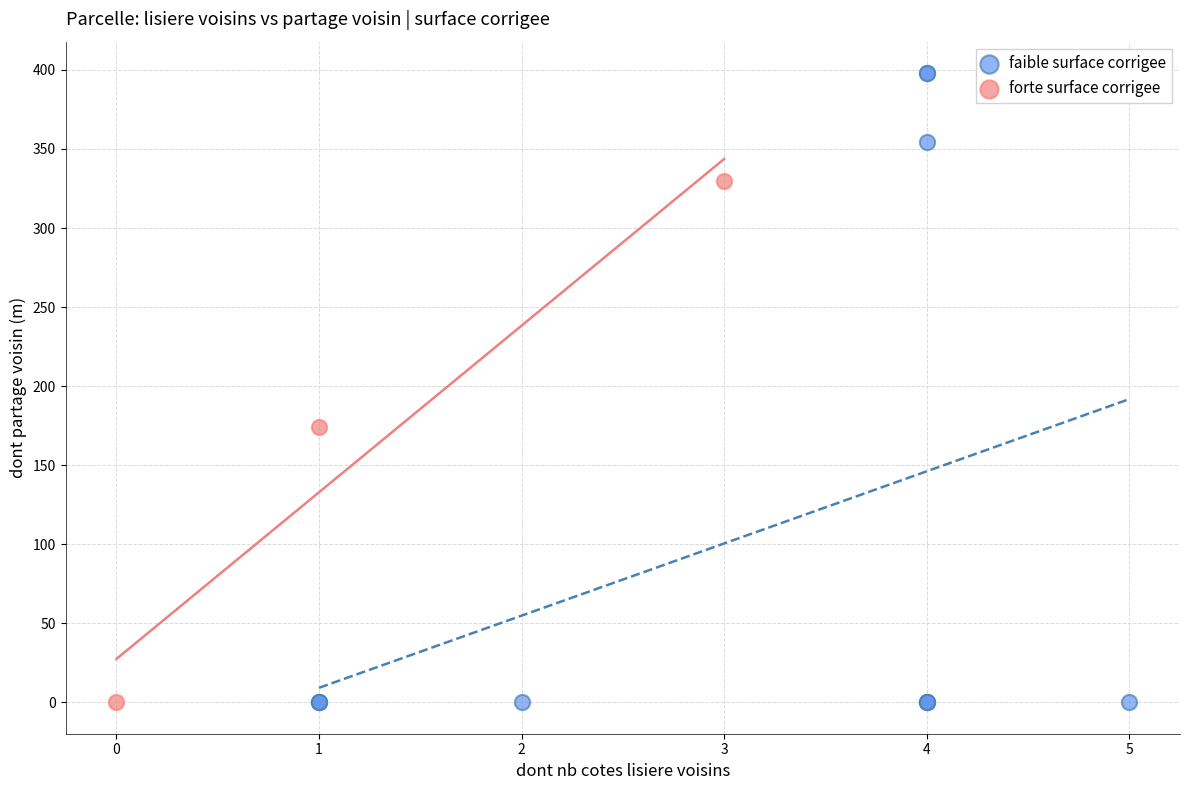

What are all the series names shown in the legend?

faible surface corrigee, forte surface corrigee